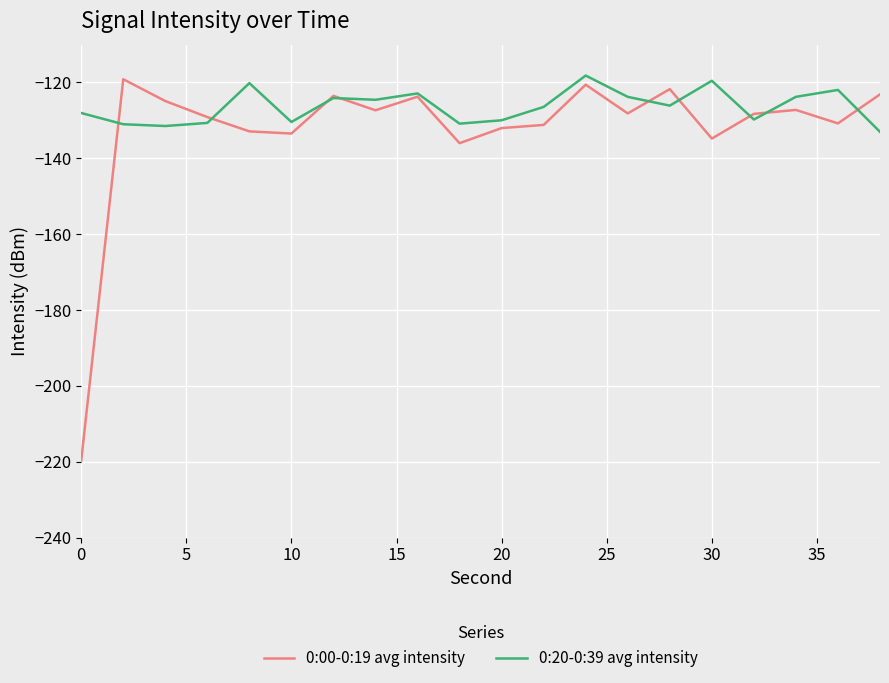

What is the greatest value displayed?

-118.2